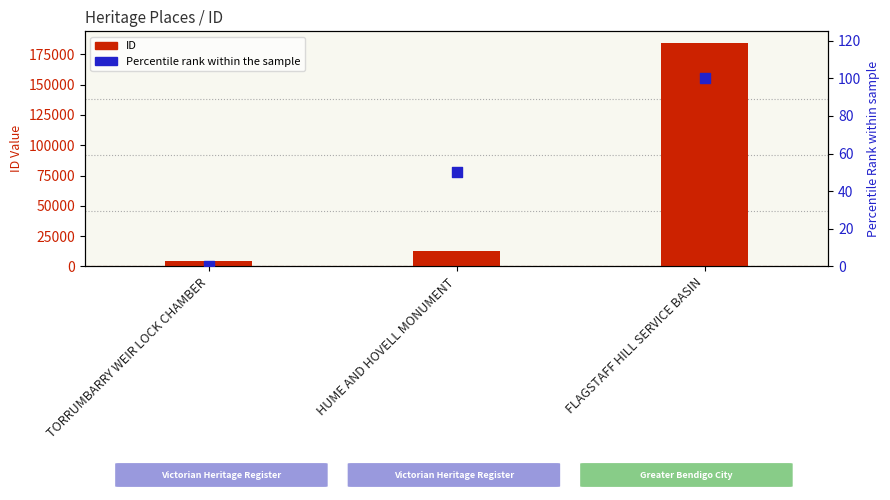

What are all the series names shown in the legend?

ID, Percentile Rank